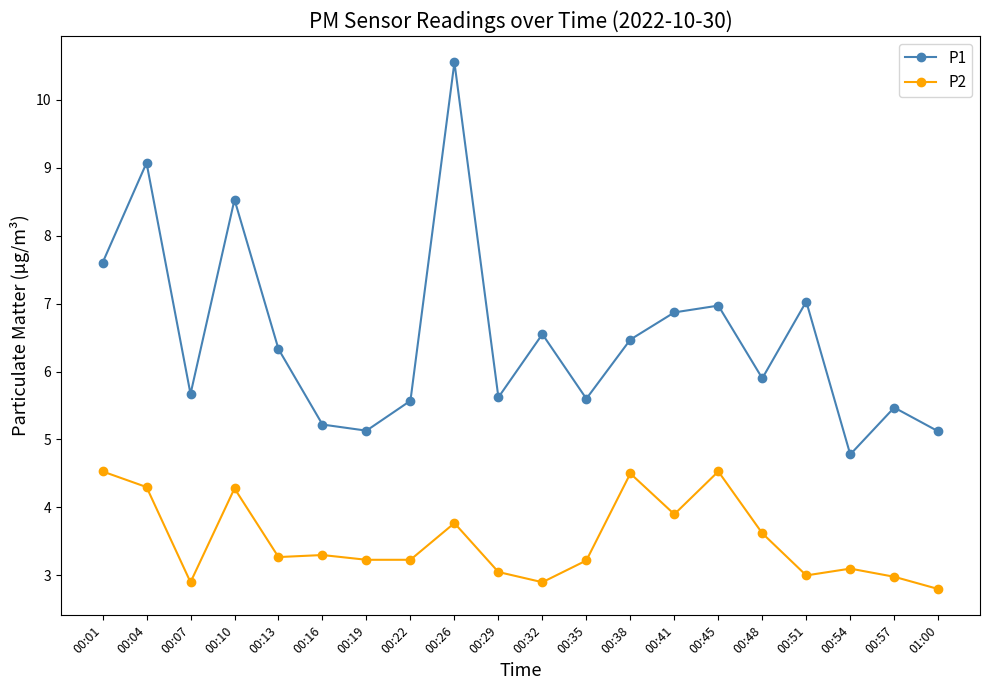

At which category does the chart reach its peak across all series?

00:26